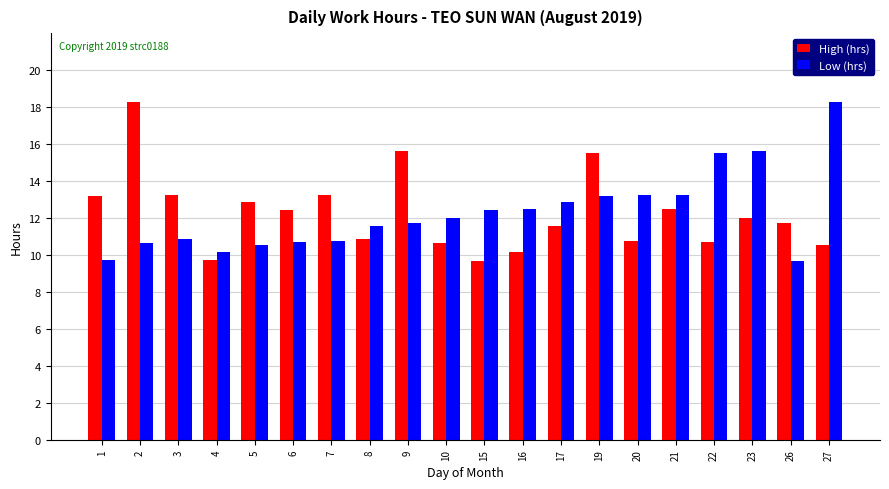

What is the value of the High (hrs) bar at the 12th from the left?

10.2